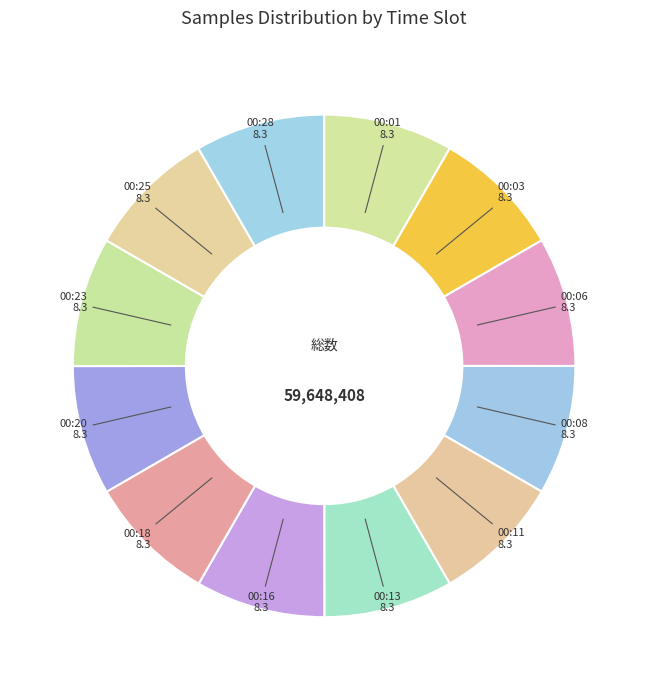

Is 00:06 the majority of the pie?

No